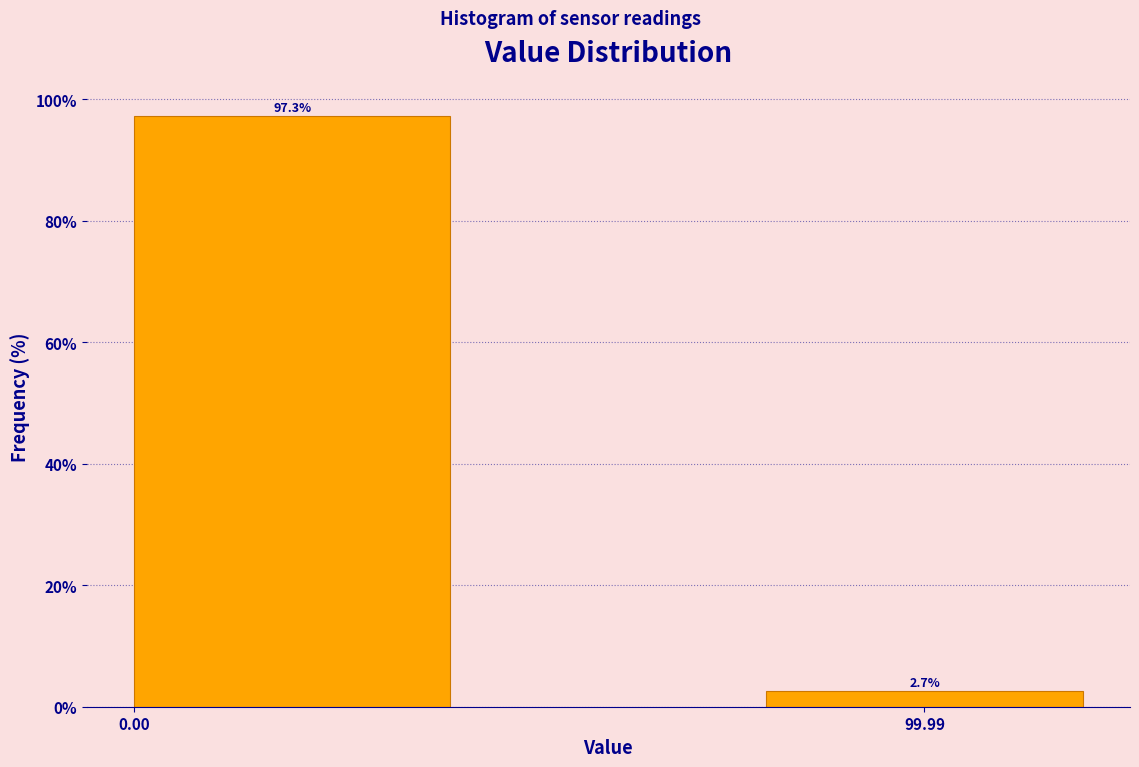

Reading right to left, what are all the values shown in this chart?

99.99=2.7	0.00=97.3